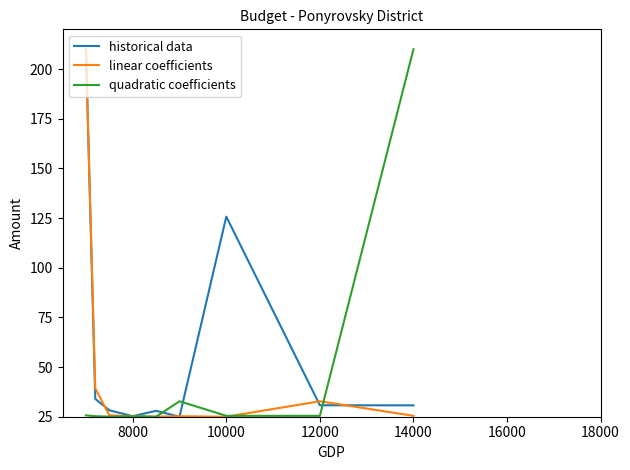

At how many categories does at least one series exceed 192?

2